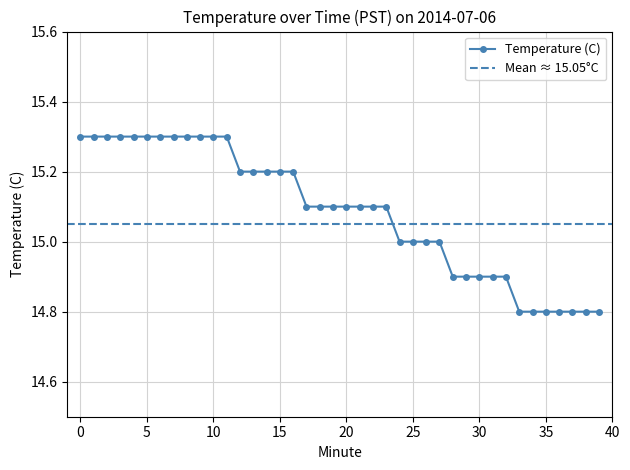

Reading right to left, list all the values displayed in this chart.

39=14.8	38=14.8	37=14.8	36=14.8	35=14.8	34=14.8	33=14.8	32=14.9	31=14.9	30=14.9	29=14.9	28=14.9	27=15.0	26=15.0	25=15.0	24=15.0	23=15.1	22=15.1	21=15.1	20=15.1	19=15.1	18=15.1	17=15.1	16=15.2	15=15.2	14=15.2	13=15.2	12=15.2	11=15.3	10=15.3	9=15.3	8=15.3	7=15.3	6=15.3	5=15.3	4=15.3	3=15.3	2=15.3	1=15.3	0=15.3